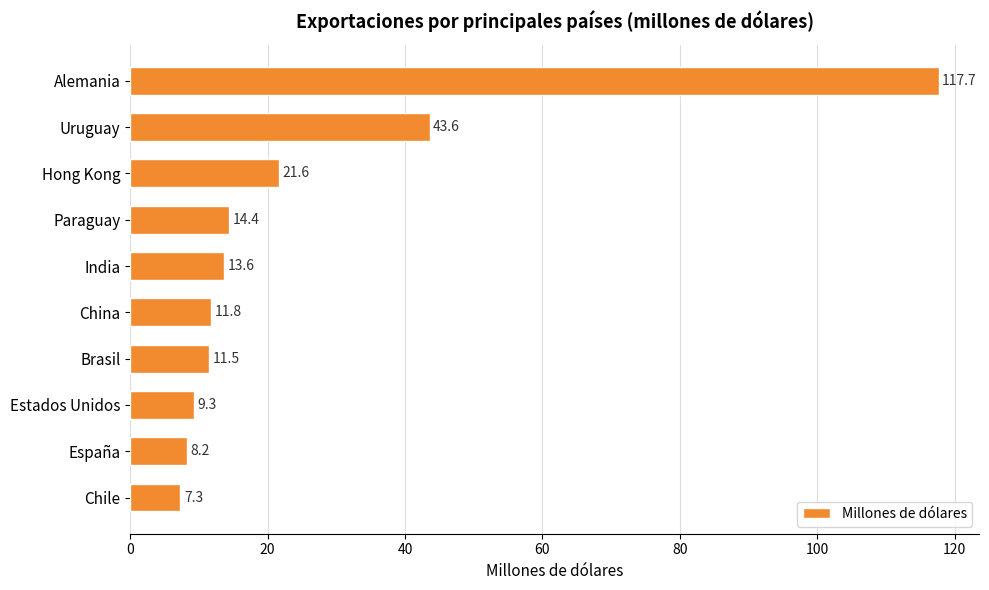

What is the difference between the values at España and Paraguay?

6.2